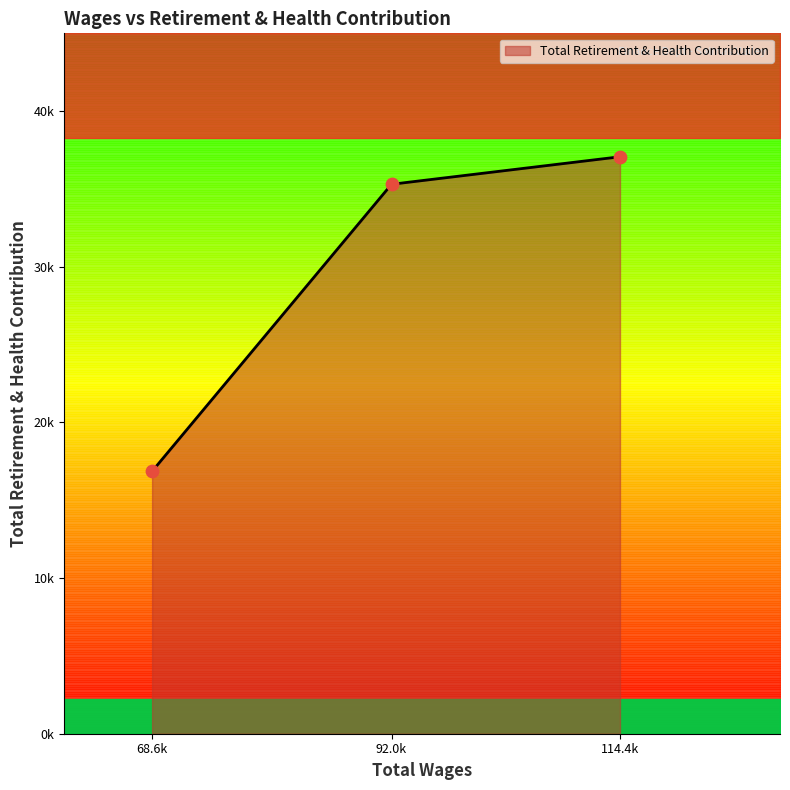

What is the change in value from 114353.0 to 92011.0?

-1768